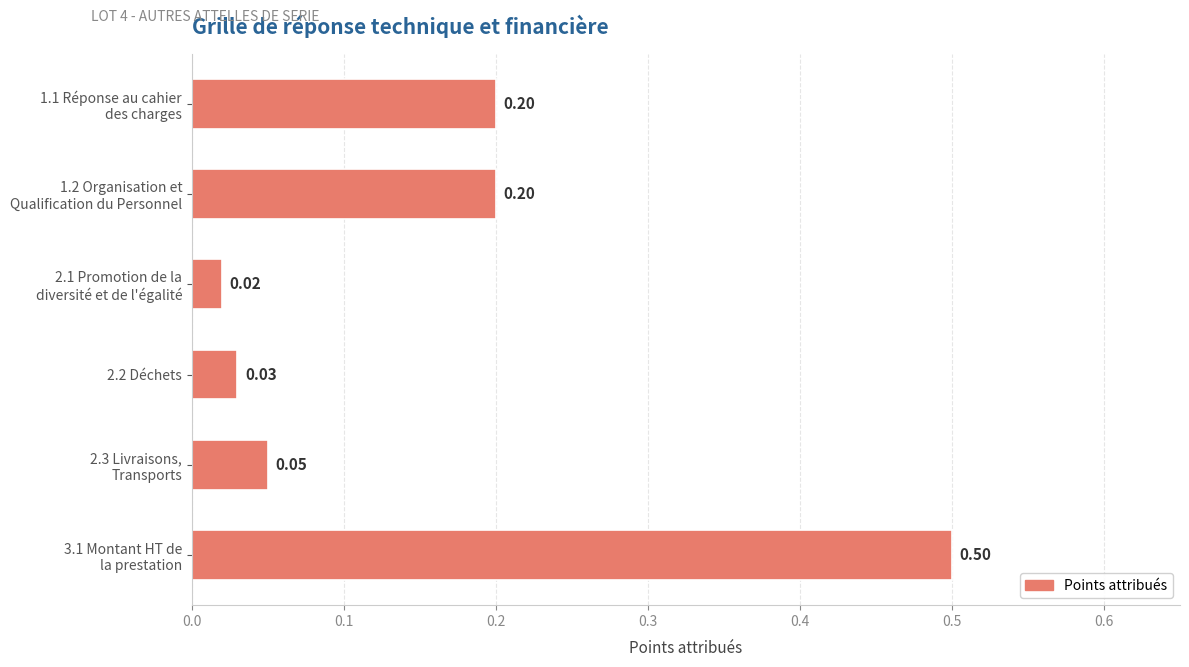

What is the sum of all values?

1.0